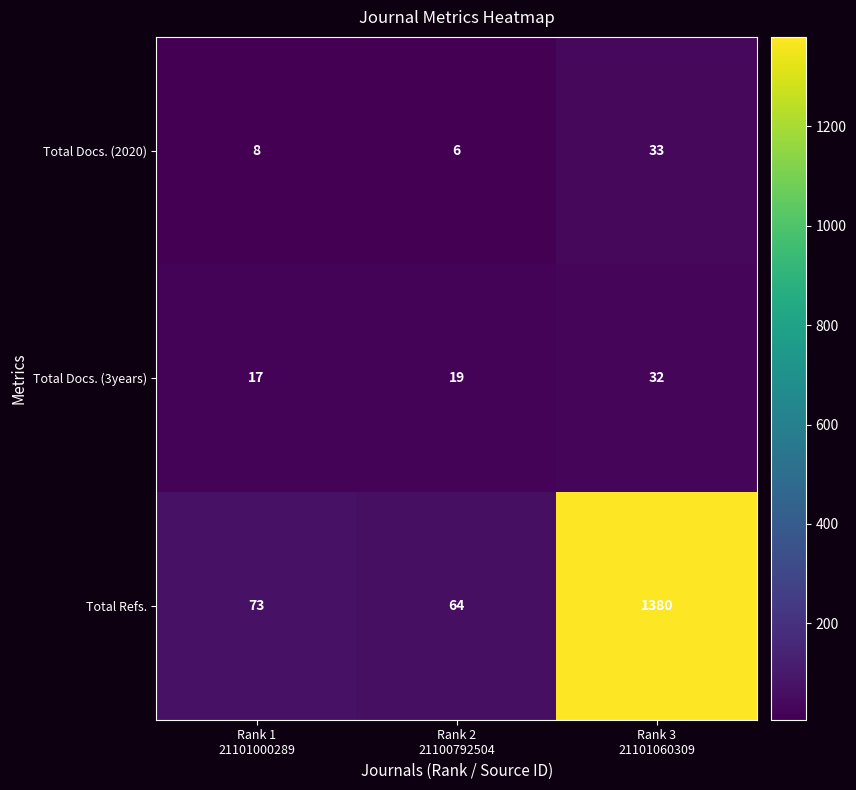

Which series has the widest spread of values?

Total Refs.